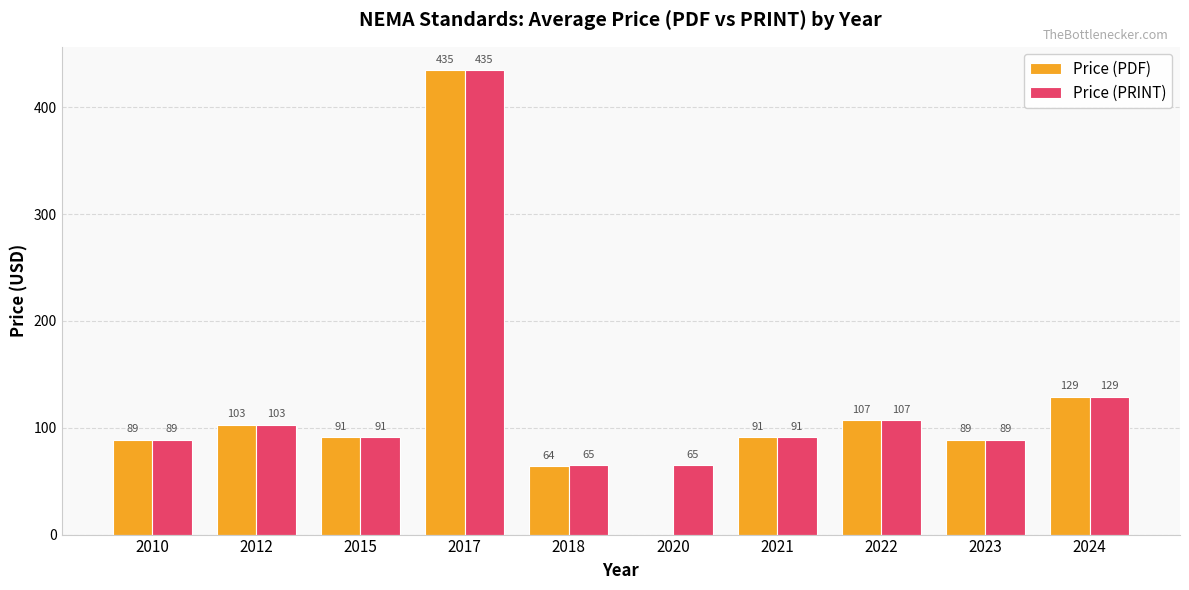

Reading right to left, extract all data points from this chart.

Price (PDF): 2024=129	2023=89	2022=107	2021=91	2020=0	2018=64	2017=435	2015=91	2012=103	2010=89
Price (PRINT): 2024=129	2023=89	2022=107	2021=91	2020=65	2018=65	2017=435	2015=91	2012=103	2010=89